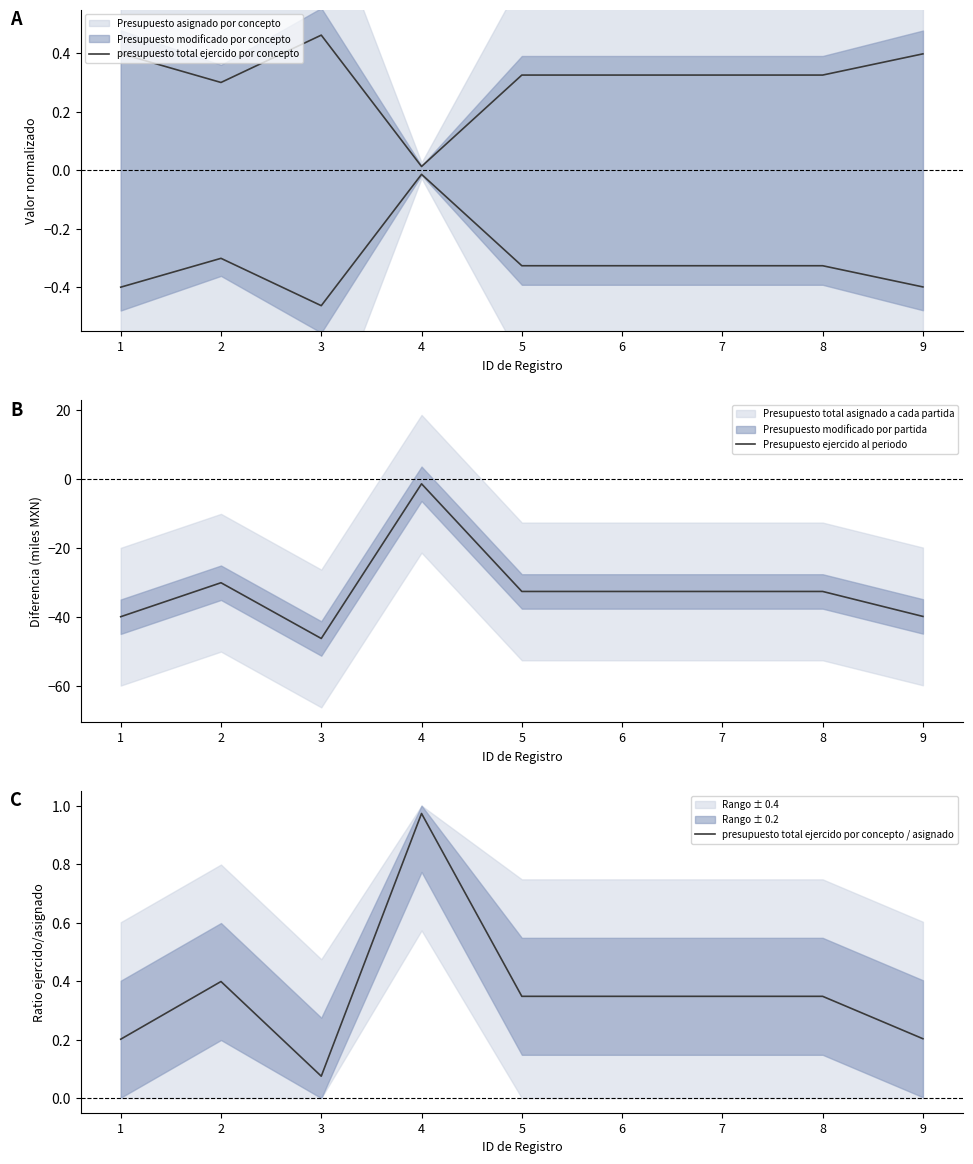

How many lines are shown in the chart?

3